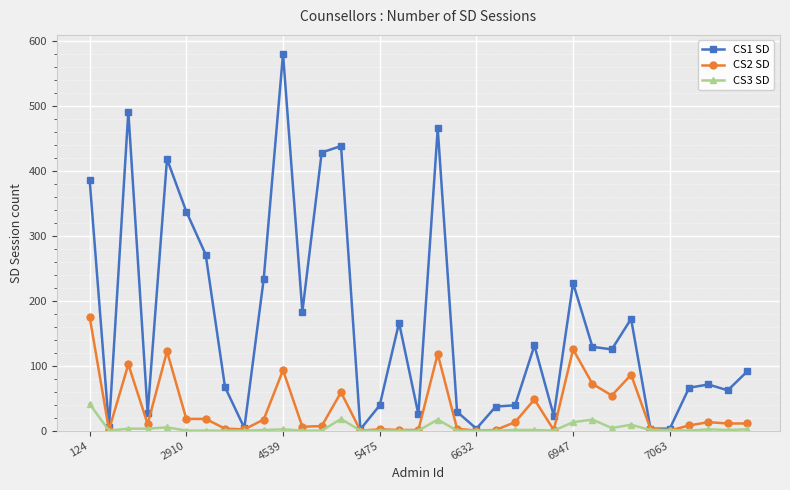

What is the difference between the maximum and minimum values in the CS2 SD series?

175